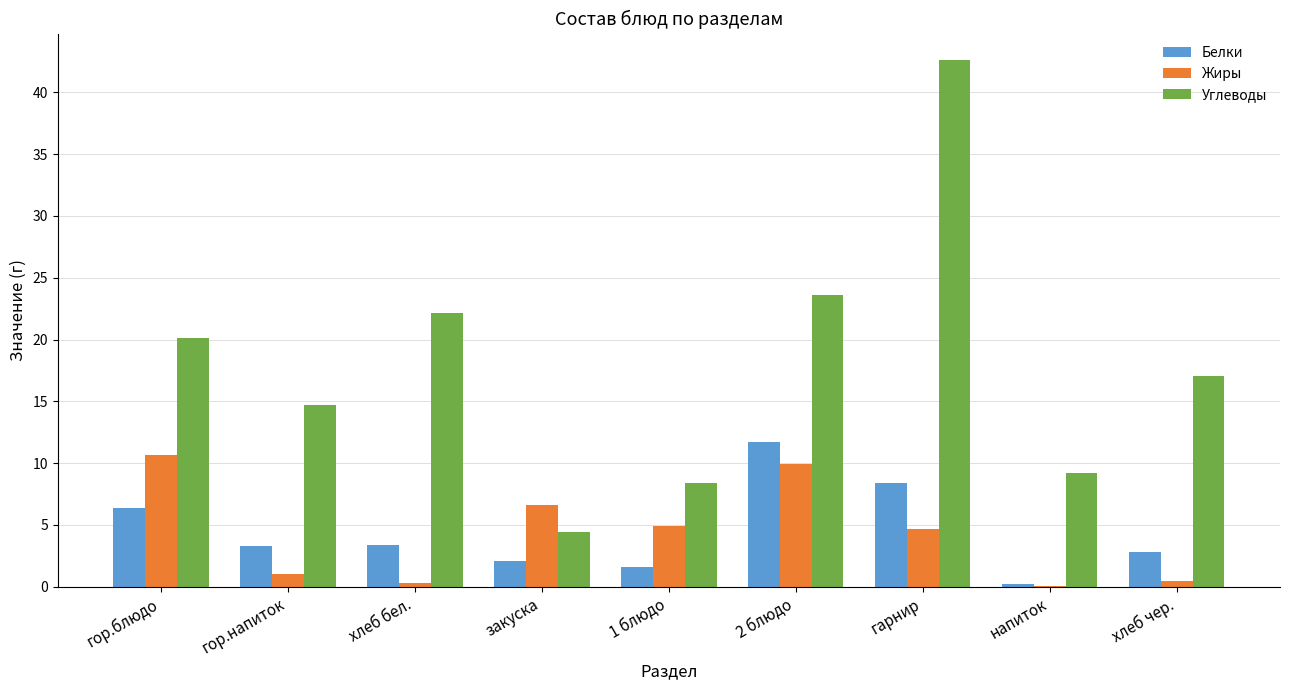

What is the total value across all series at гарнир?

55.7